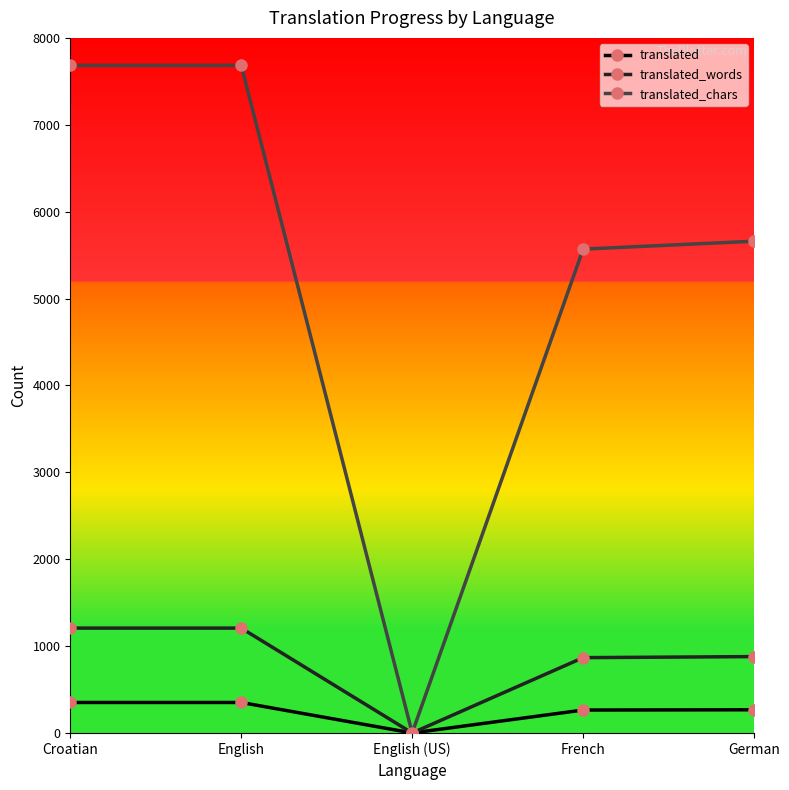

What is the label of the 3rd point from the left?

English (US)